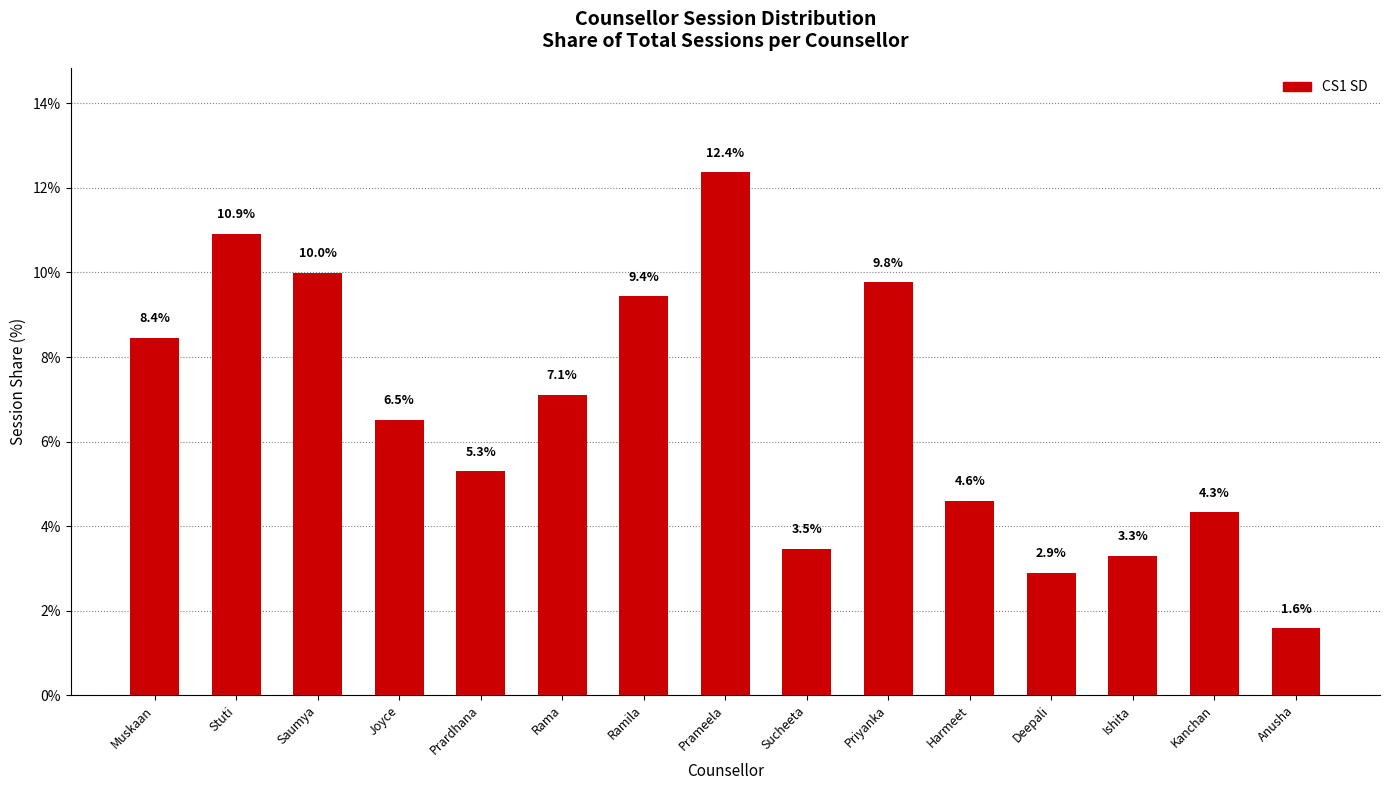

The chart shows a value of 6.2 at Ramila. True or false?

False